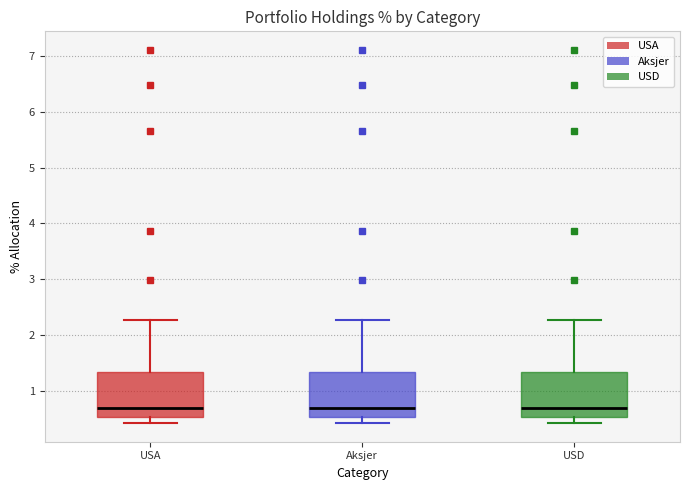

Reading left to right, transcribe this box plot: for each box, give where its median line is, the range the box spans, and where its two whiskers end, as read against the y-axis. The values are not printed on the chart, so give them approximately, as read against the axis.

USA: median 0.7, box 0.5 to 1.3, whiskers 0.4 to 2.3
Aksjer: median 0.7, box 0.5 to 1.3, whiskers 0.4 to 2.3
USD: median 0.7, box 0.5 to 1.3, whiskers 0.4 to 2.3